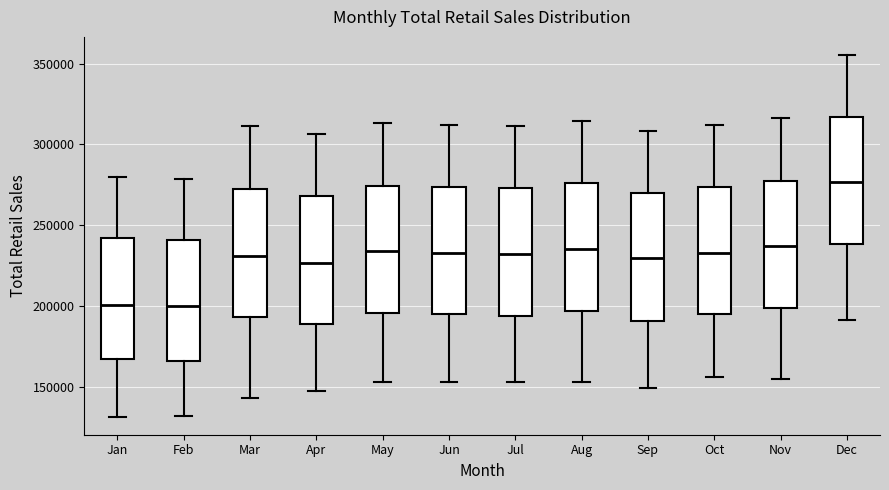

Reading left to right, transcribe this box plot: for each box, give where its median line is, the range the box spans, and where its two whiskers end, as read against the y-axis. The values are not printed on the chart, so give them approximately, as read against the axis.

Jan: median 200000, box 165000 to 240000, whiskers 130000 to 280000
Feb: median 200000, box 165000 to 240000, whiskers 130000 to 280000
Mar: median 230000, box 195000 to 270000, whiskers 145000 to 310000
Apr: median 225000, box 190000 to 270000, whiskers 145000 to 305000
May: median 235000, box 195000 to 275000, whiskers 155000 to 315000
Jun: median 235000, box 195000 to 275000, whiskers 155000 to 310000
Jul: median 230000, box 195000 to 275000, whiskers 155000 to 310000
Aug: median 235000, box 195000 to 275000, whiskers 155000 to 315000
Sep: median 230000, box 190000 to 270000, whiskers 150000 to 310000
Oct: median 235000, box 195000 to 275000, whiskers 155000 to 310000
Nov: median 235000, box 200000 to 280000, whiskers 155000 to 315000
Dec: median 275000, box 240000 to 315000, whiskers 190000 to 355000